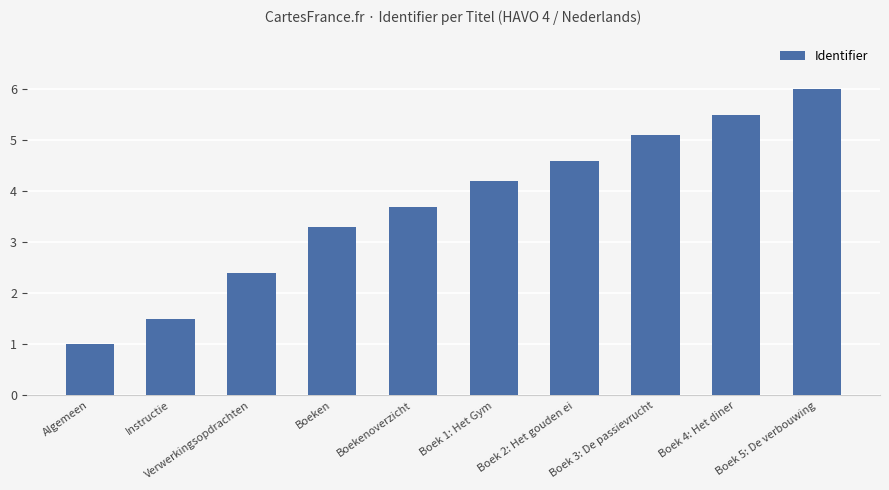

Rank the categories by value from lowest to highest.

Algemeen, Instructie, Verwerkingsopdrachten, Boeken, Boekenoverzicht, Boek 1: Het Gym, Boek 2: Het gouden ei, Boek 3: De passievrucht, Boek 4: Het diner, Boek 5: De verbouwing